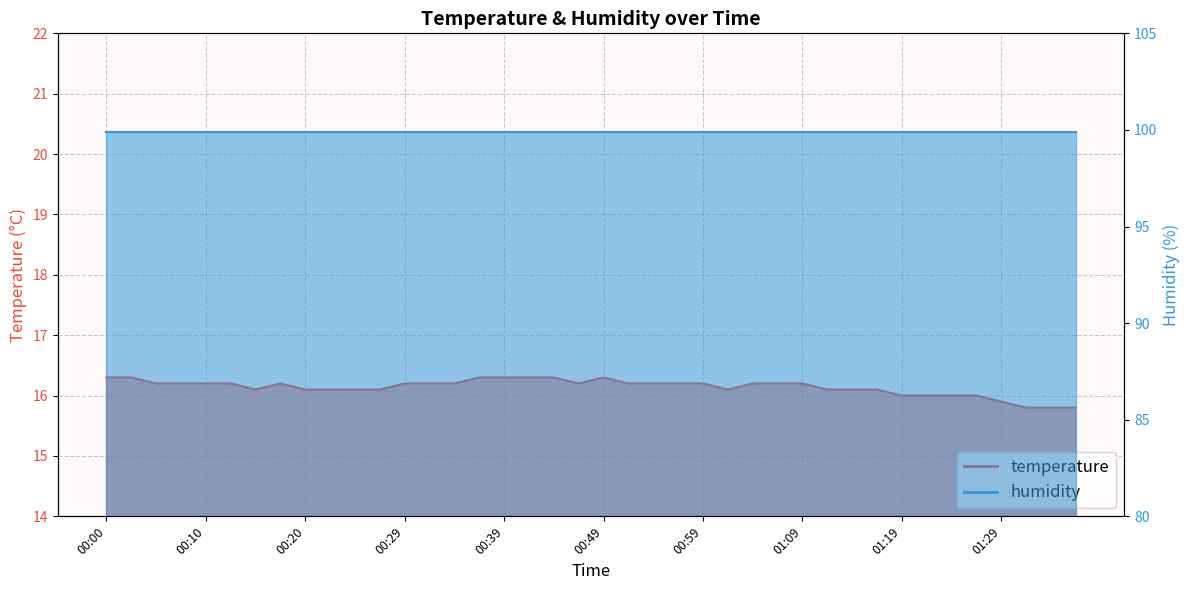

Reading right to left, list all the values displayed in this chart.

15.8	15.8	15.8	15.9	16.0	16.0	16.0	16.0	16.1	16.1	16.1	16.2	16.2	16.2	16.1	16.2	16.2	16.2	16.2	16.3	16.2	16.3	16.3	16.3	16.3	16.2	16.2	16.2	16.1	16.1	16.1	16.1	16.2	16.1	16.2	16.2	16.2	16.2	16.3	16.3